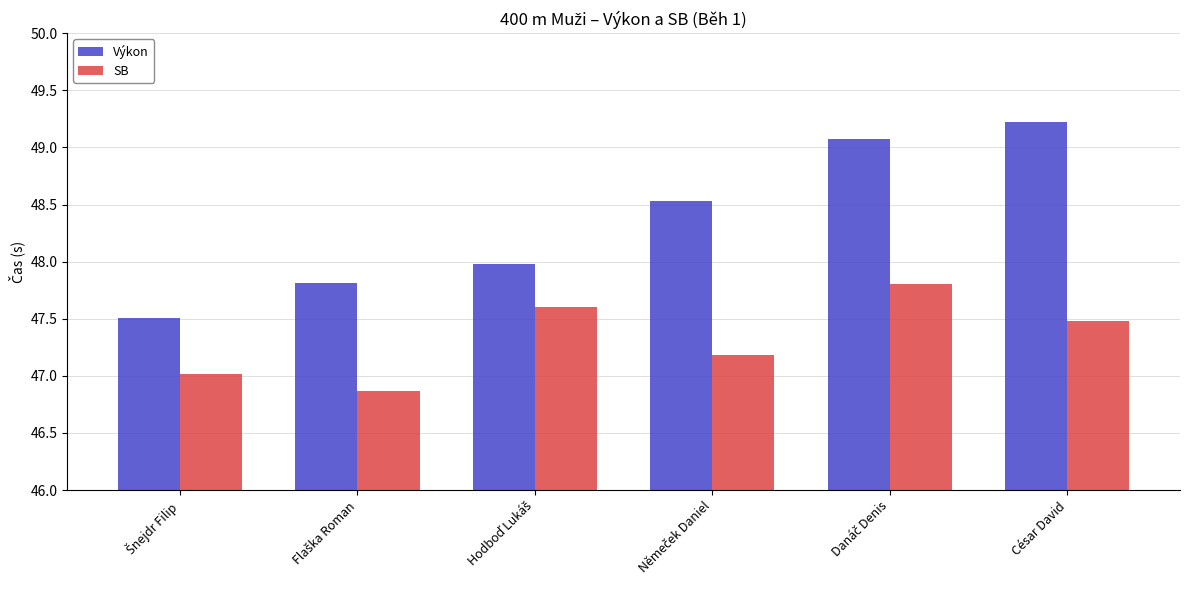

Which series has the widest spread of values?

Výkon